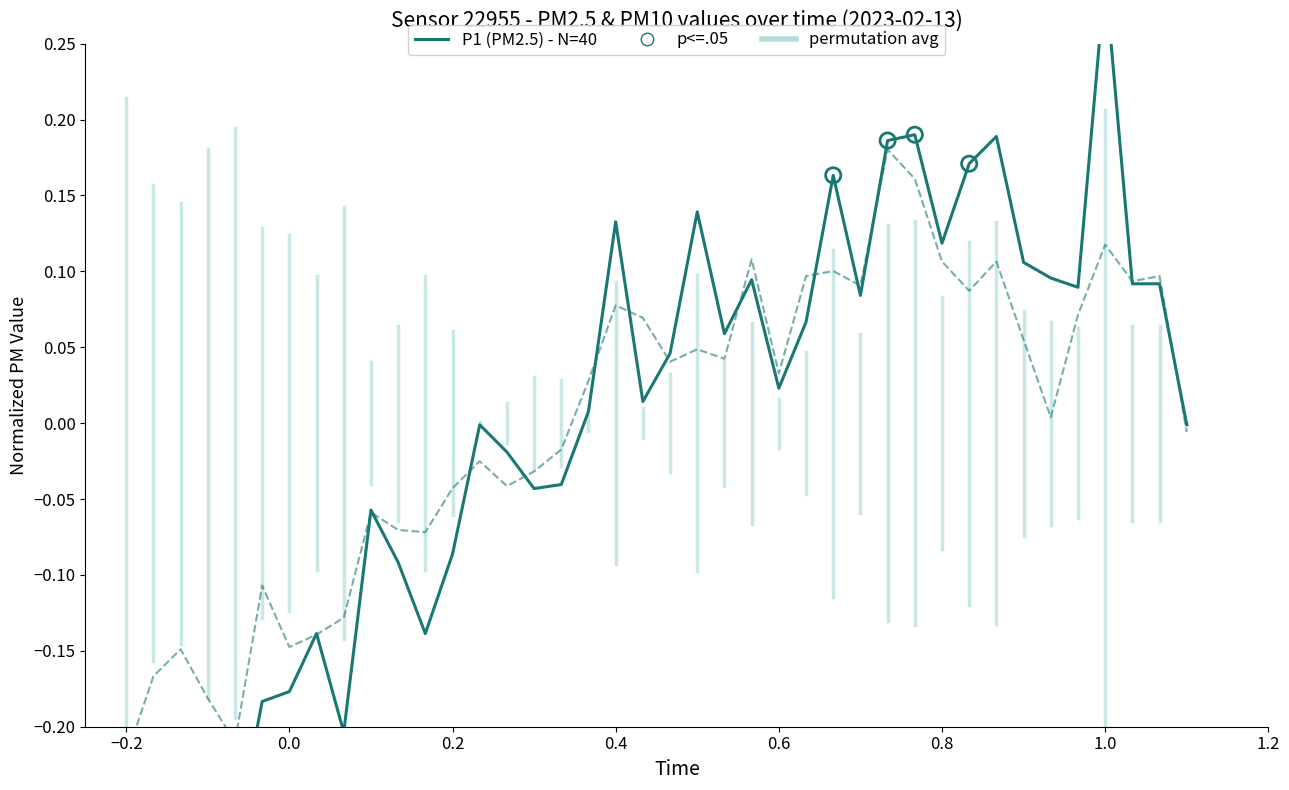

Which series contains the lowest Y value?

P1